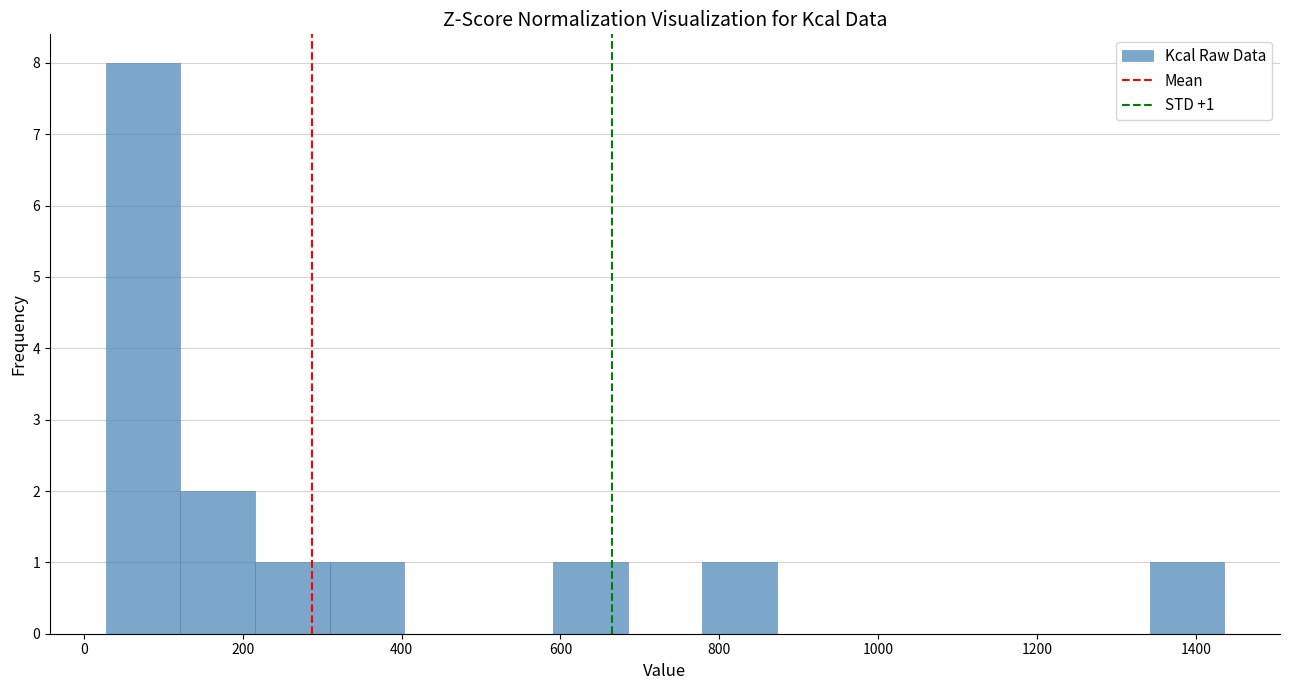

Which range on the x-axis has the tallest bar?

20 to 120